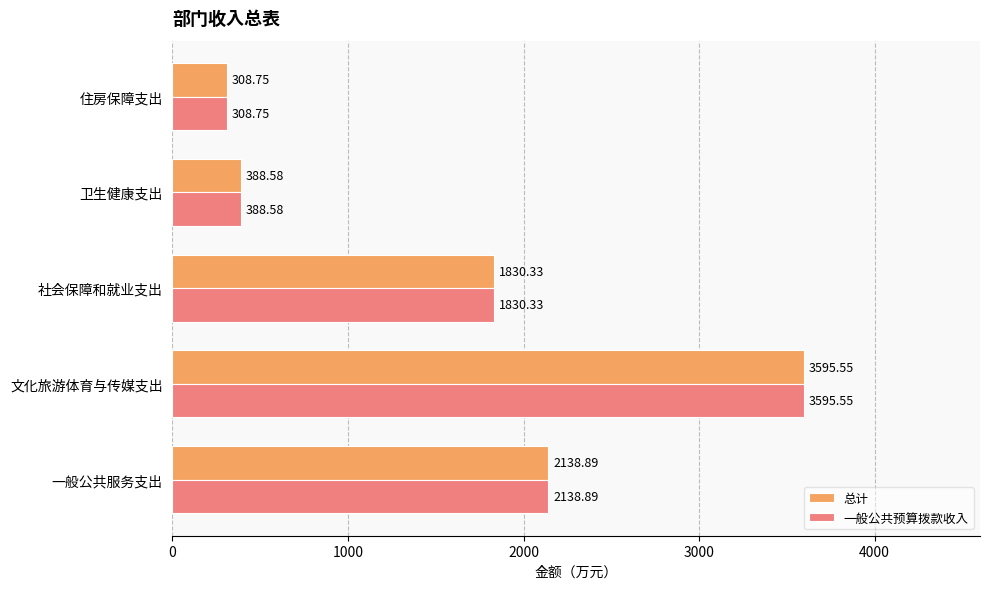

What is the total value across all series at 一般公共服务支出?

4277.8